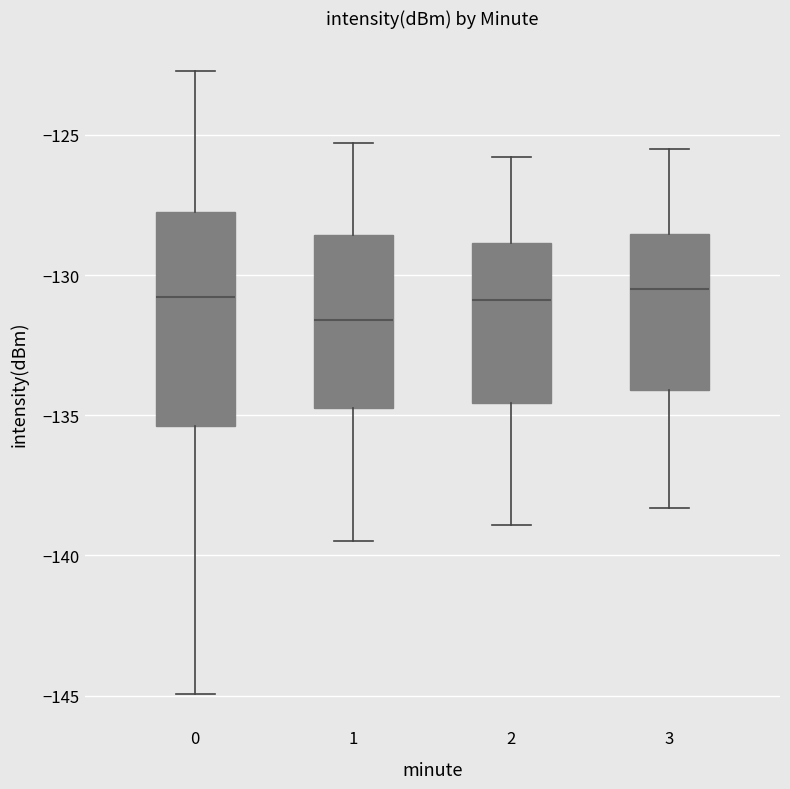

Comparing the boxes themselves (not the whiskers), which one is the tallest?

0